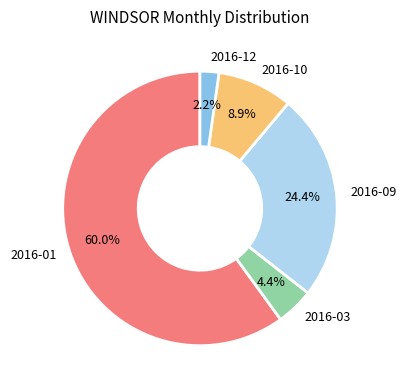

Which has a higher value, 2016-09 or 2016-03?

2016-09